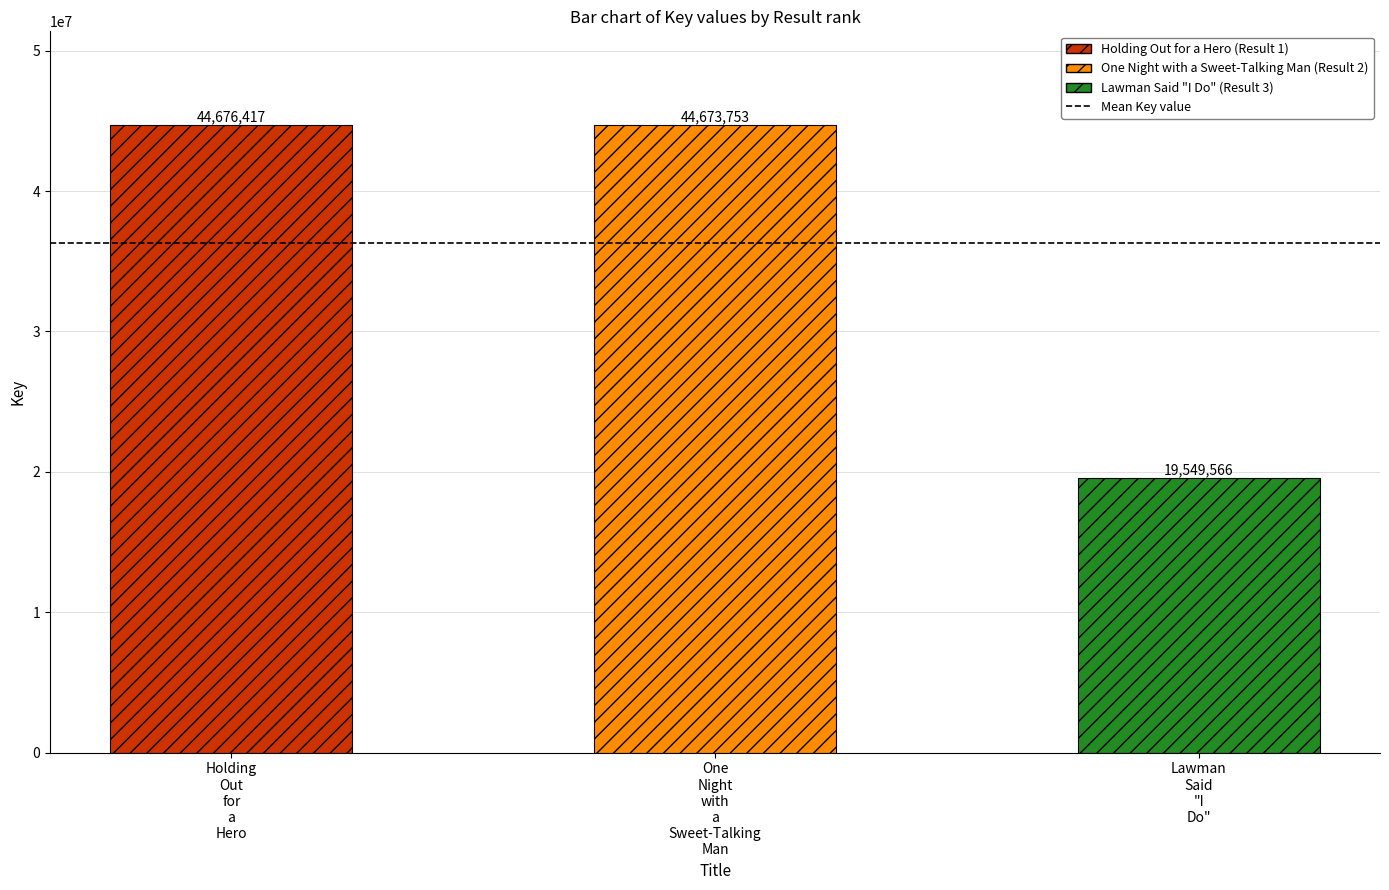

How many bars are there in total?

3